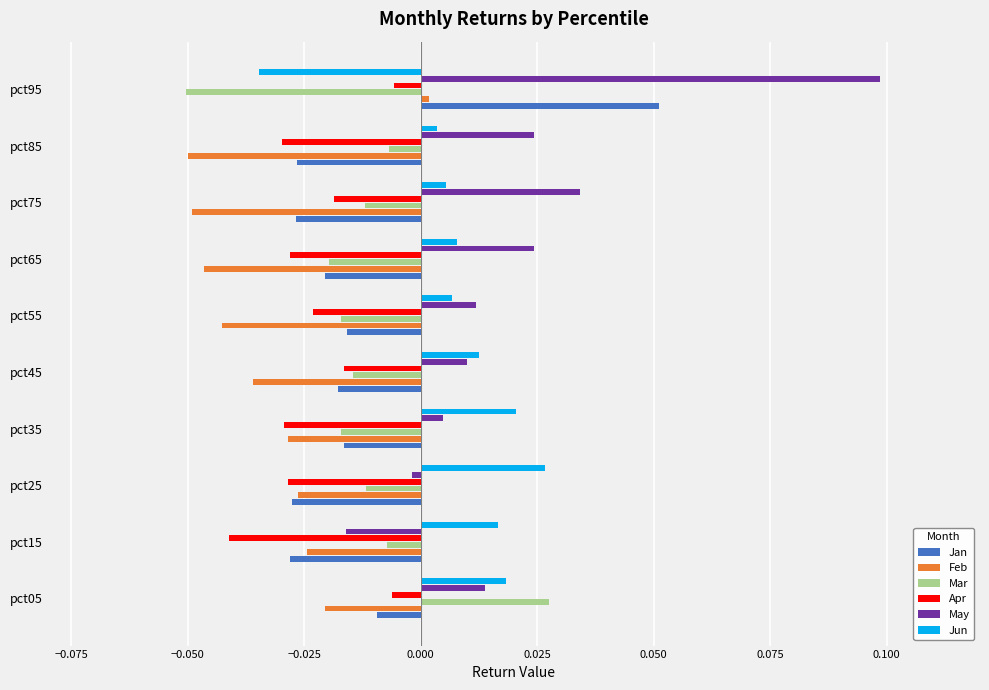

True or false: Apr has a value of -0.0 at pct75.

True